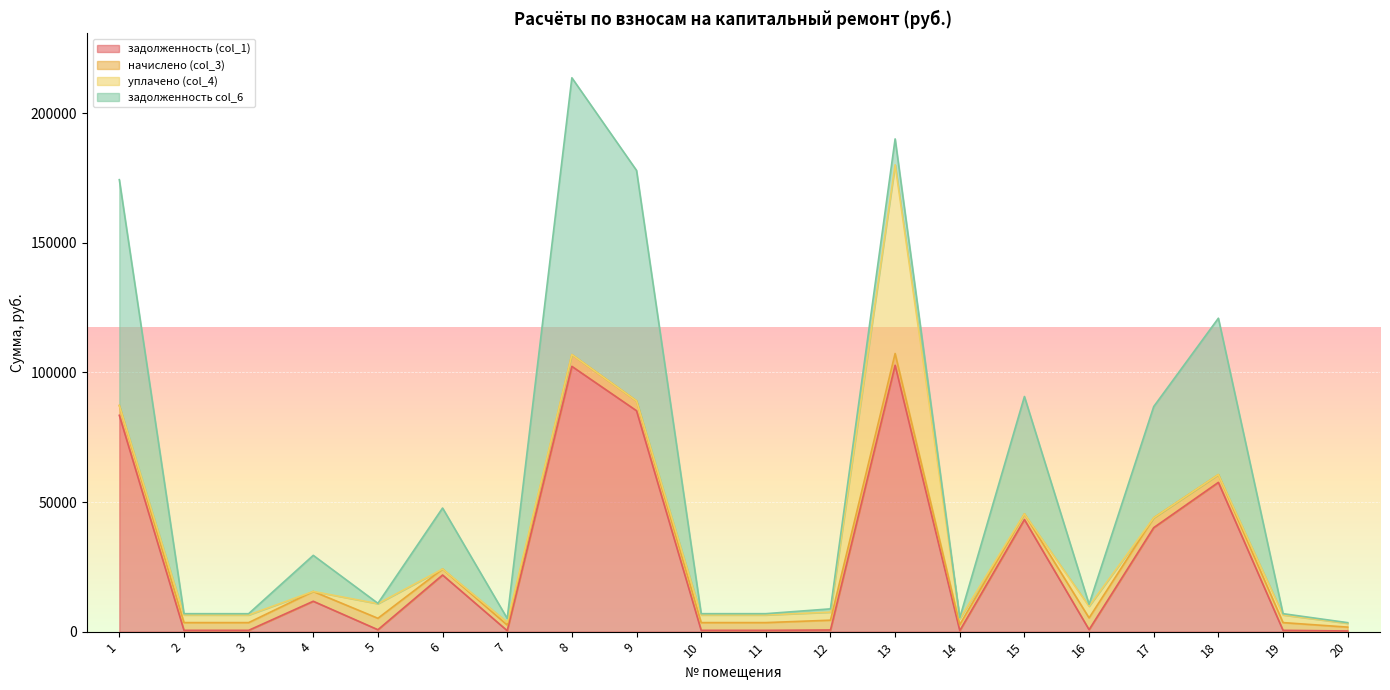

Which series has the largest range (max minus min)?

задолженность col_6